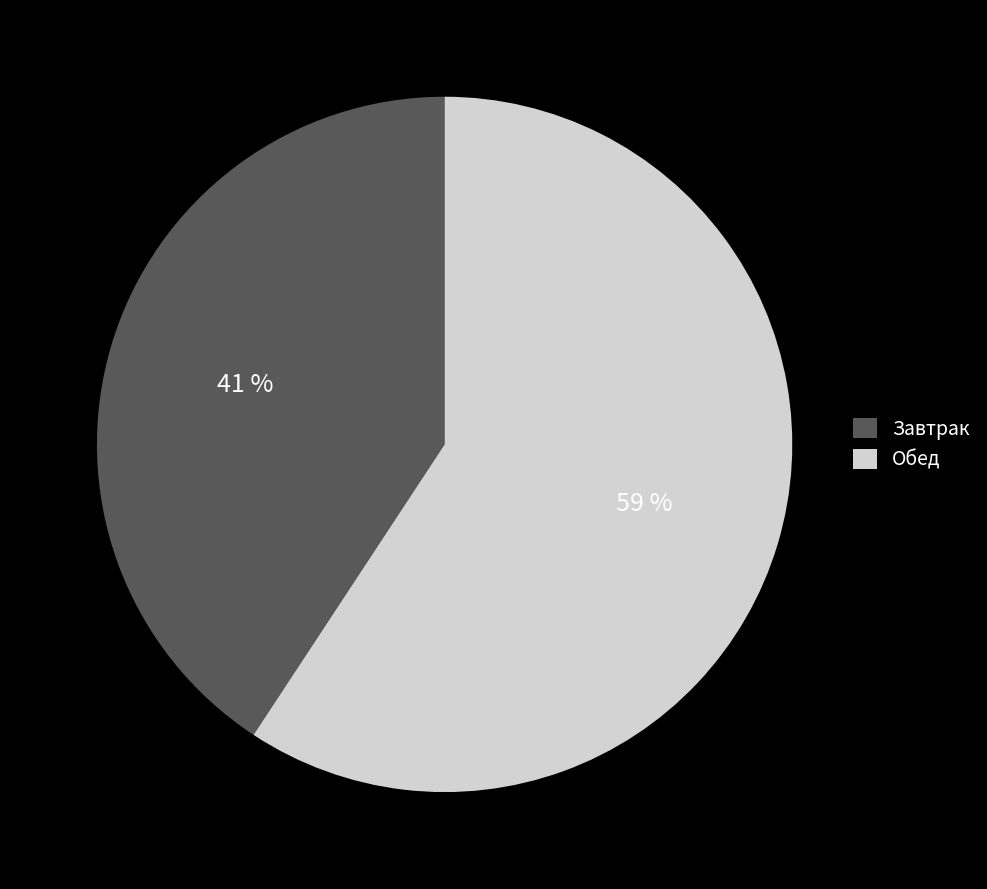

True or false: Обед accounts for 67% of the total.

False